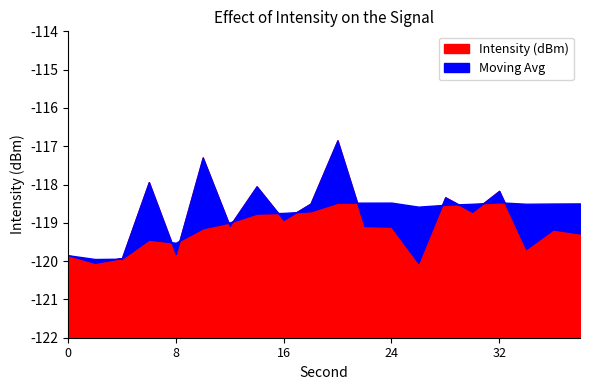

Which has a higher value, 32 or 36?

32